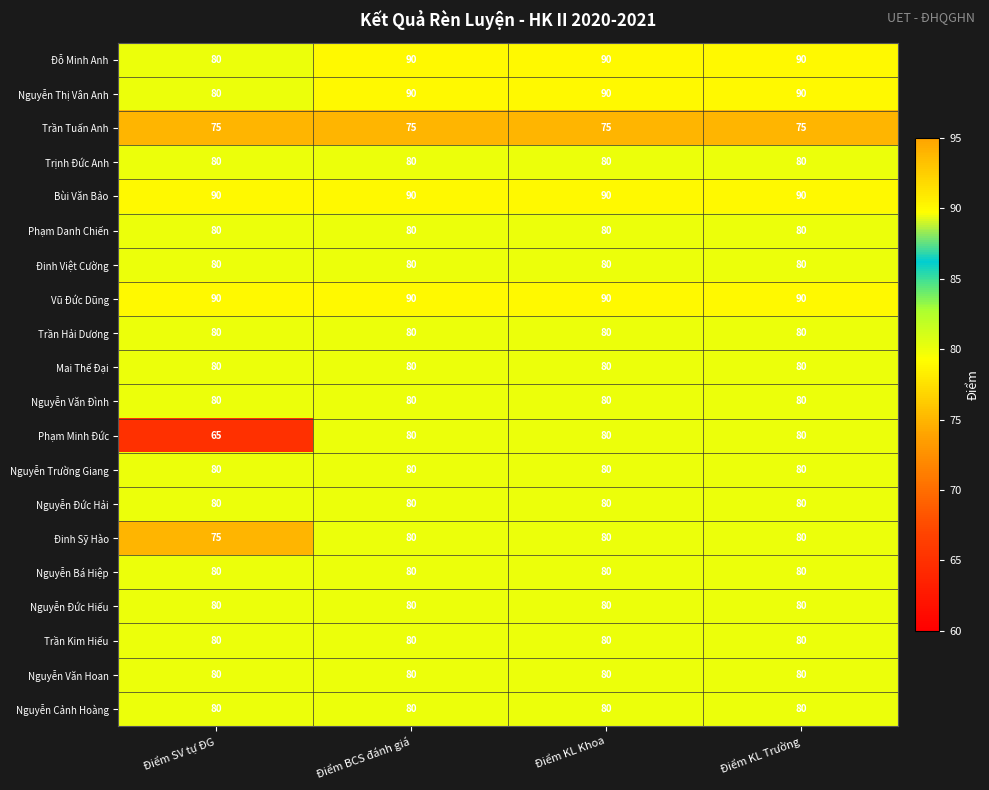

What is the sum of the Trần Hải Dương values at Điểm BCS đánh giá and Điểm KL Khoa?

160